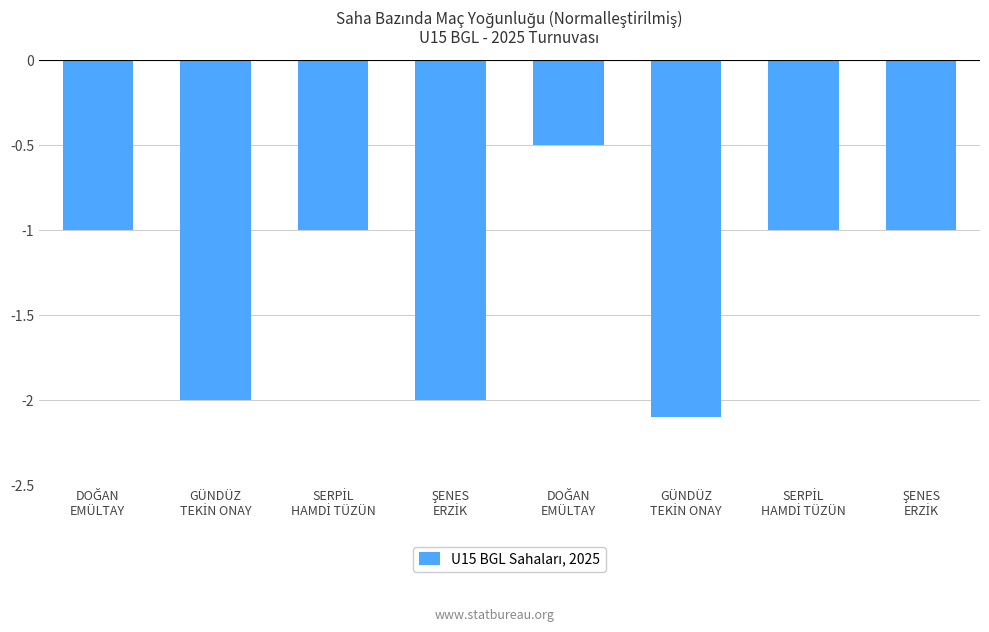

List the labels in order of value, largest first.

DOĞAN
EMÜLTAY, DOĞAN
EMÜLTAY, SERPİL
HAMDİ TÜZÜN, SERPİL
HAMDİ TÜZÜN, ŞENES
ERZİK, GÜNDÜZ
TEKİN ONAY, ŞENES
ERZİK, GÜNDÜZ
TEKİN ONAY